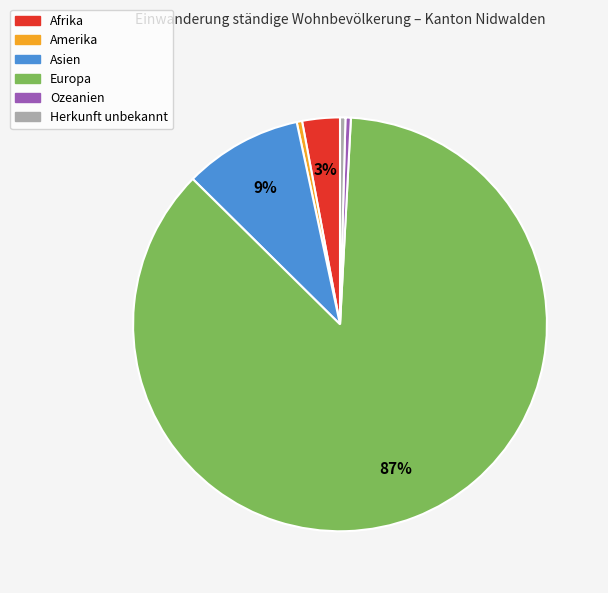

To the nearest percent, what is the average slice percentage?

17%